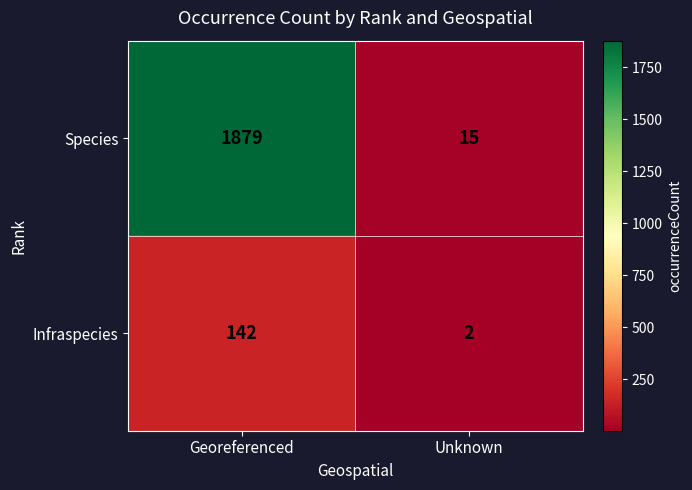

Reading right to left, what are all the values shown in this chart?

Species: Unknown=15	Georeferenced=1879
Infraspecies: Unknown=2	Georeferenced=142